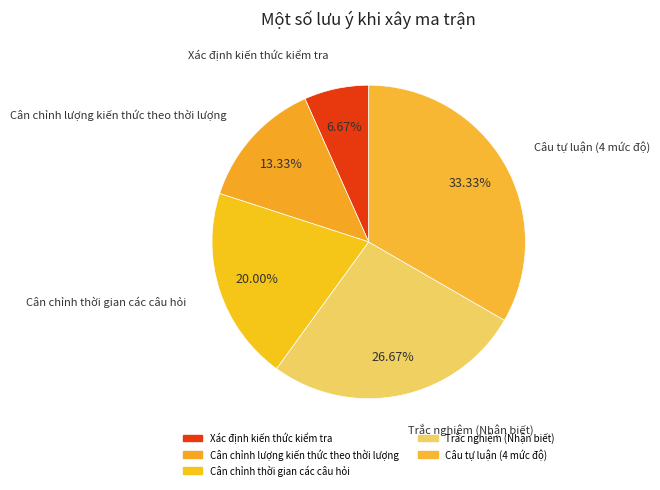

To the nearest percent, what portion does Câu tự luận (4 mức độ) represent?

33%